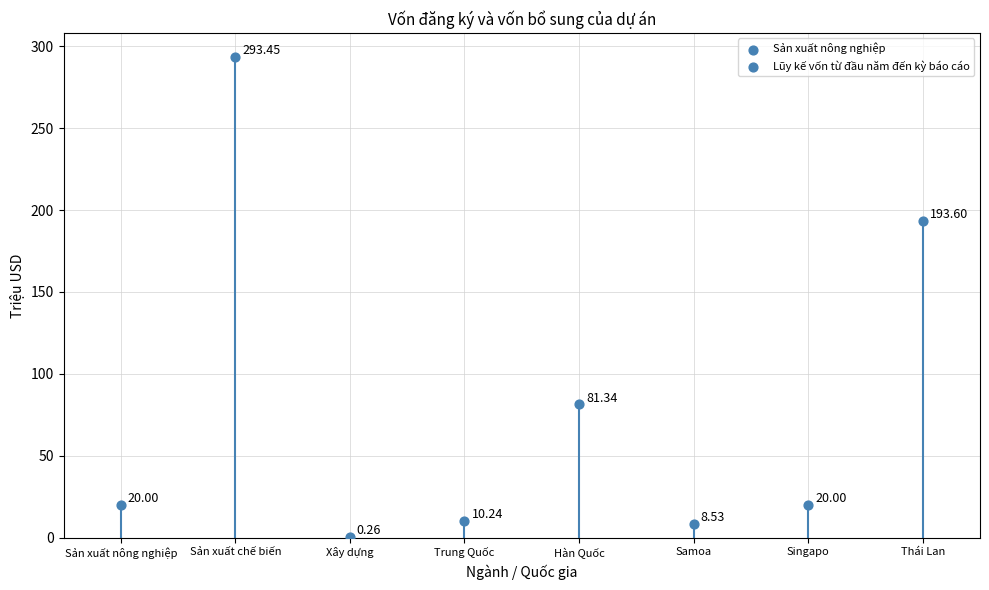

What is the ratio of the value at Singapo to the value at Sản xuất chế biến?

0.1